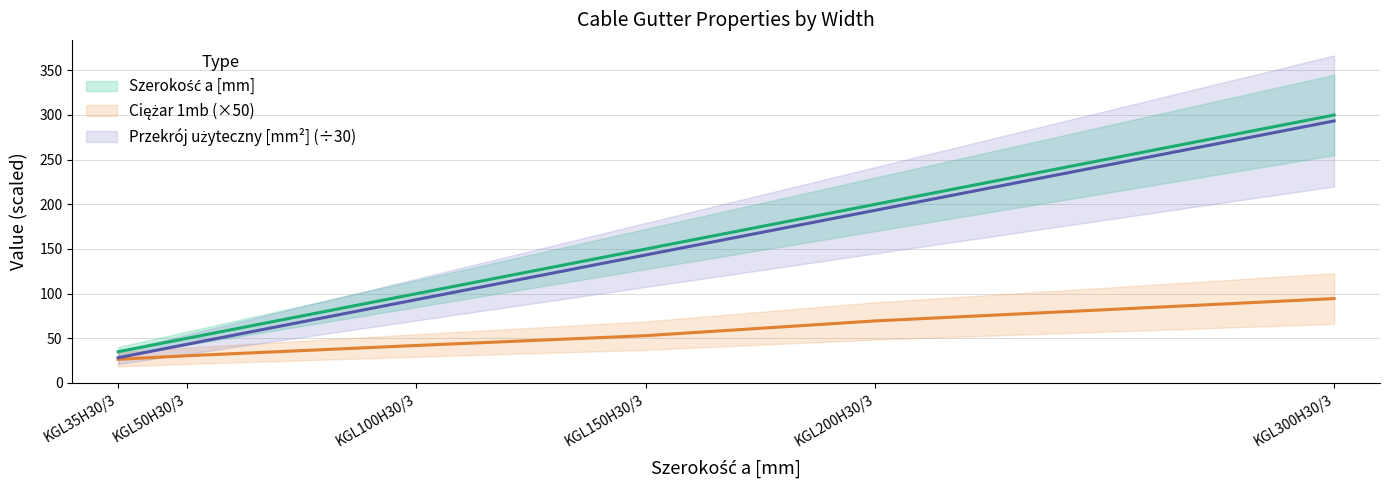

Rank the categories by Ciężar 1mb value from highest to lowest.

KGL300H30/3, KGL200H30/3, KGL150H30/3, KGL100H30/3, KGL50H30/3, KGL35H30/3